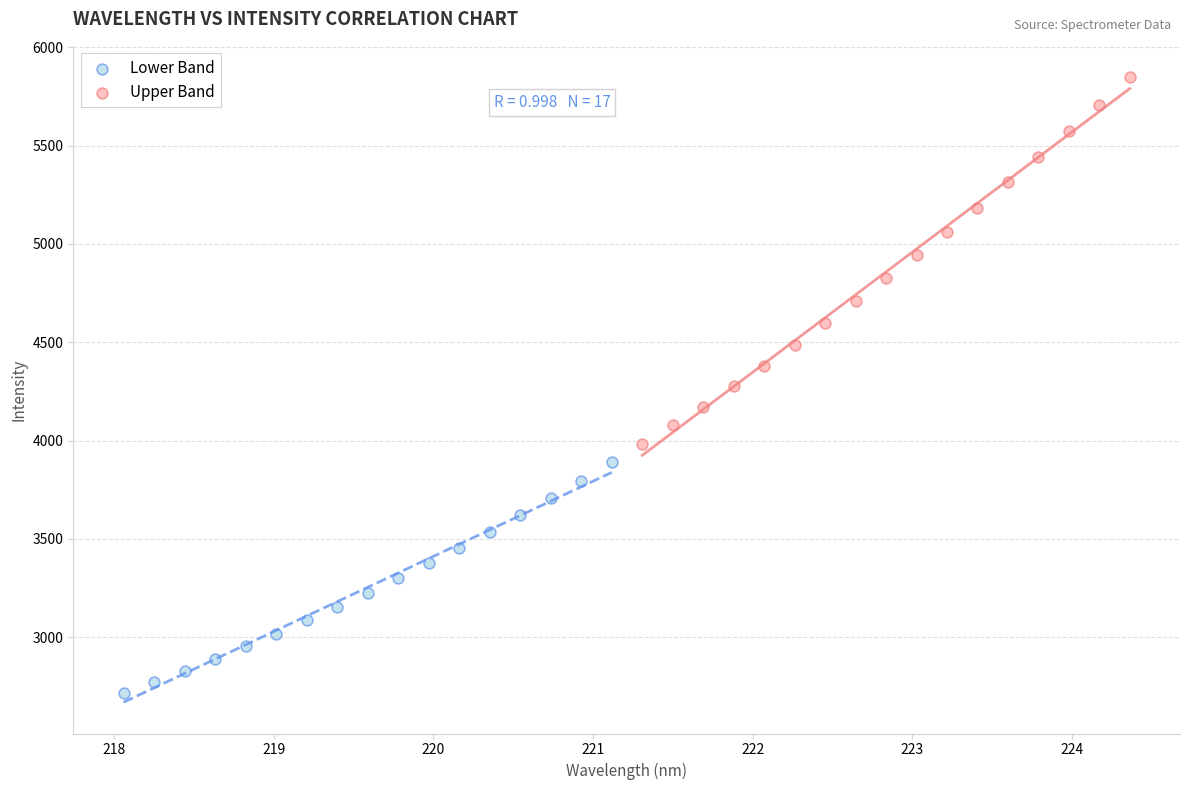

Which series reaches the maximum Y coordinate?

Upper Band